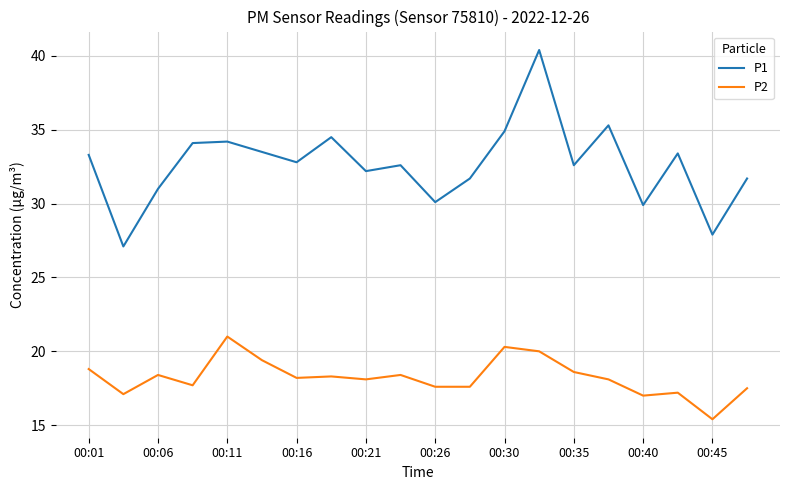

Which series has the largest range (max minus min)?

P1